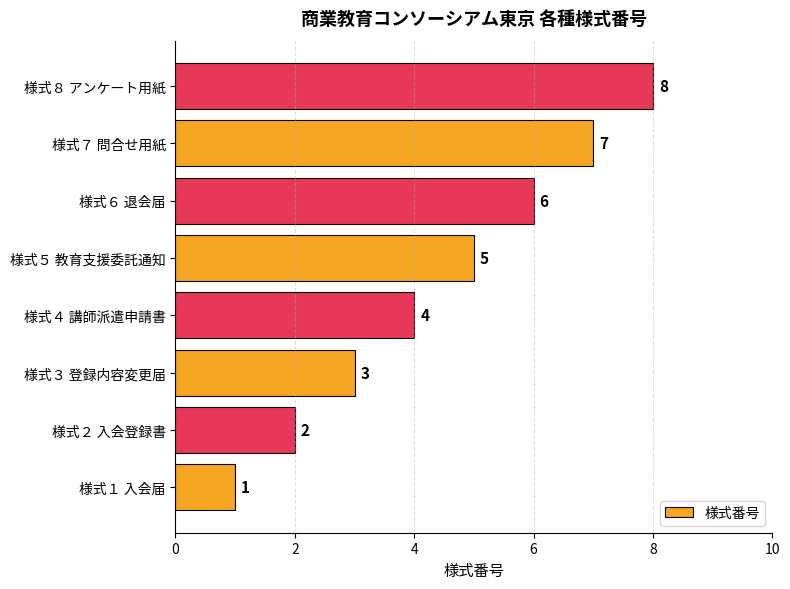

Rank the categories by value from lowest to highest.

様式１ 入会届, 様式２ 入会登録書, 様式３ 登録内容変更届, 様式４ 講師派遣申請書, 様式５ 教育支援委託通知, 様式６ 退会届, 様式７ 問合せ用紙, 様式８ アンケート用紙